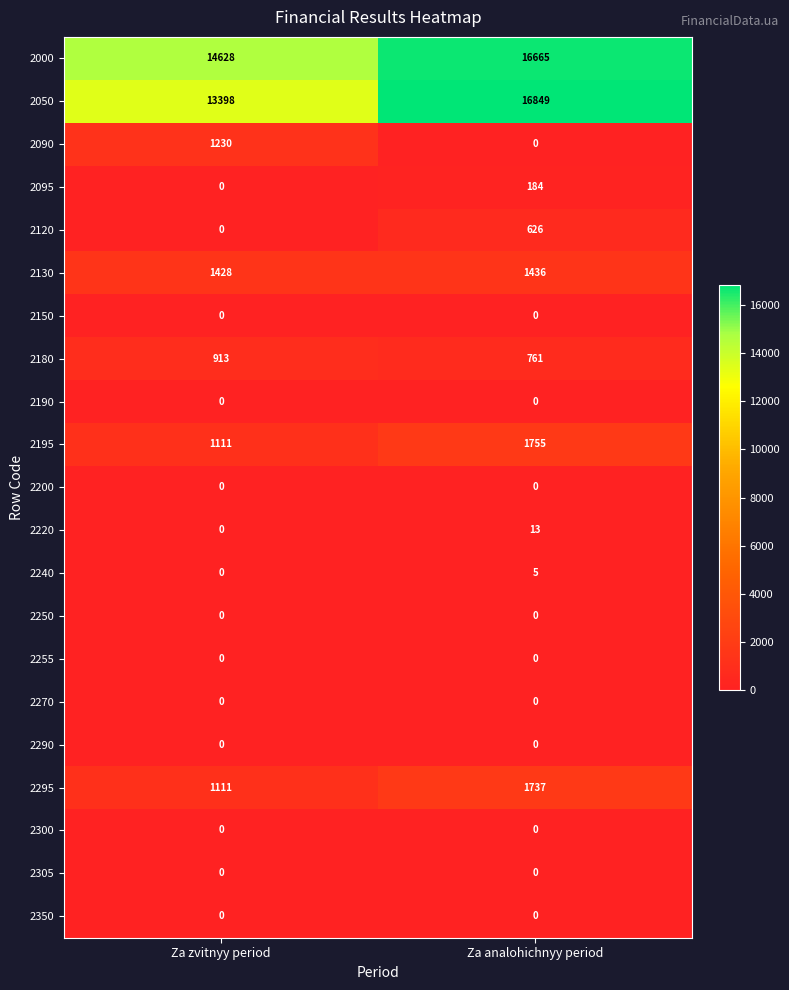

True or false: 2305 has a value of 0 at Za analohichnyy period.

True